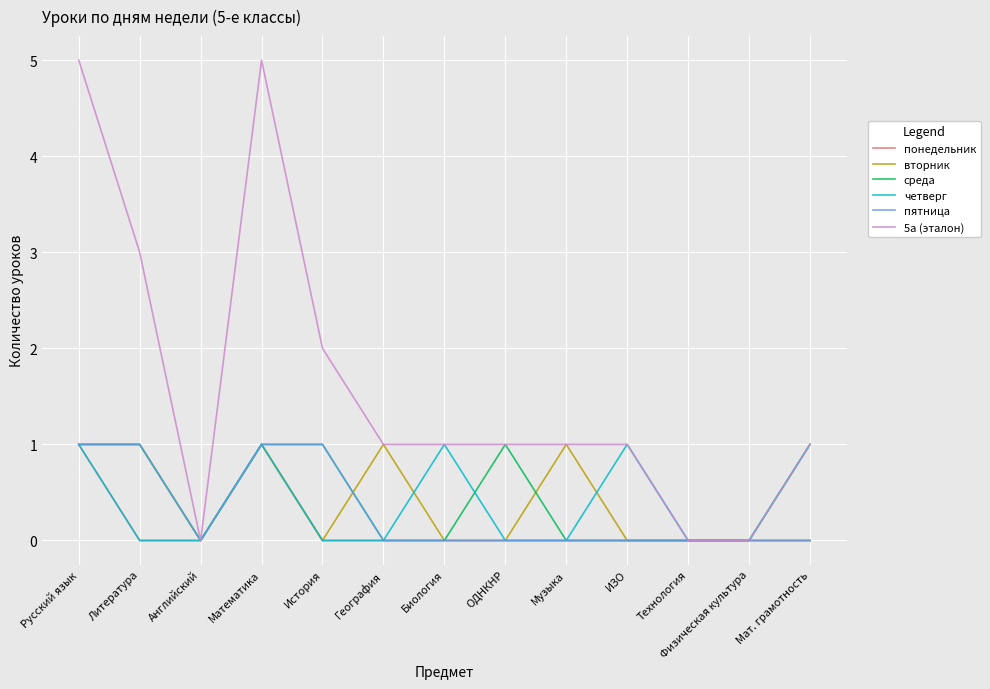

What is the sum of the вторник values at Музыка and Английский?

1